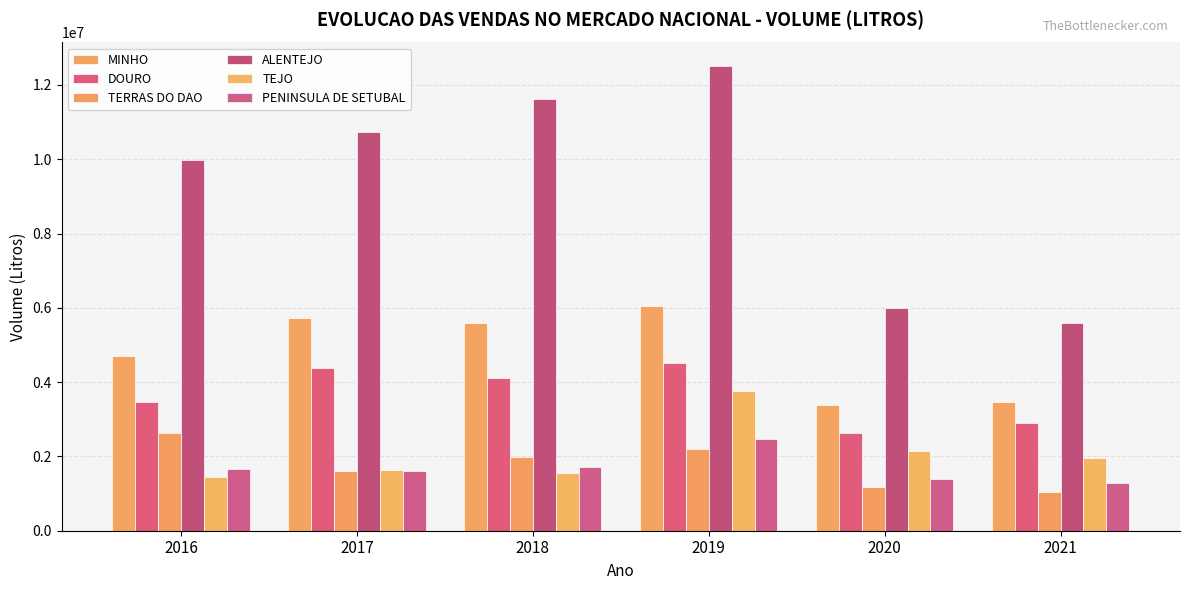

At which label does TEJO first exceed 1951781?

2019